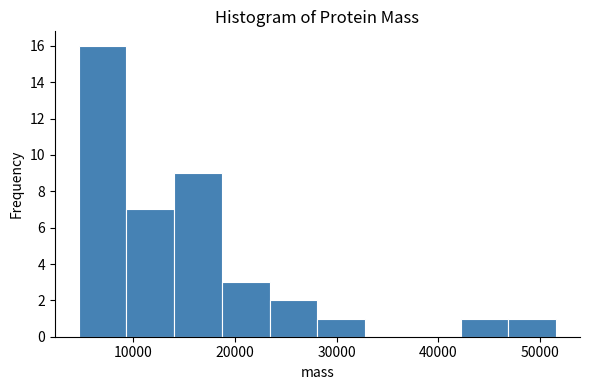

Reading left to right, transcribe this chart: for each bar, give the range it covers on the x-axis and its height. Neither the bar edges nor the heights are printed on the chart, so give them approximately, as read against the axes.

5000 to 9000: 16
9000 to 14000: 7
14000 to 19000: 9
19000 to 23000: 3
23000 to 28000: 2
28000 to 33000: 1
33000 to 37000: 0
37000 to 42000: 0
42000 to 47000: 1
47000 to 52000: 1